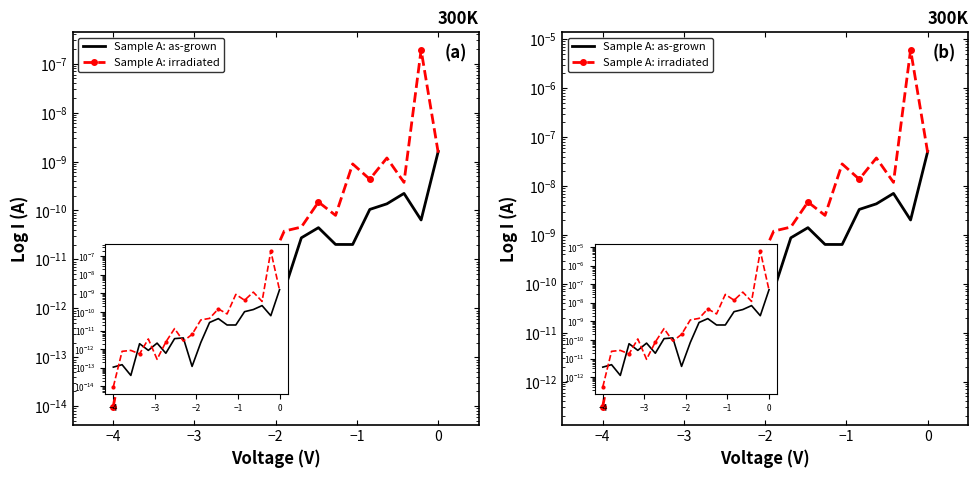

How many lines are shown in the chart?

2